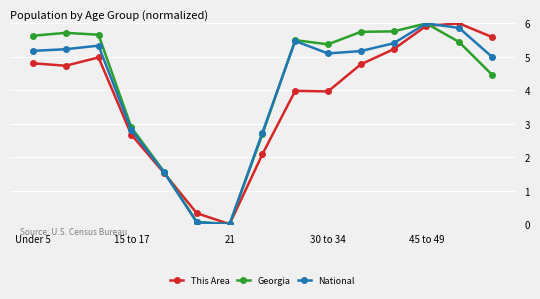

Count the number of data series in this chart.

3